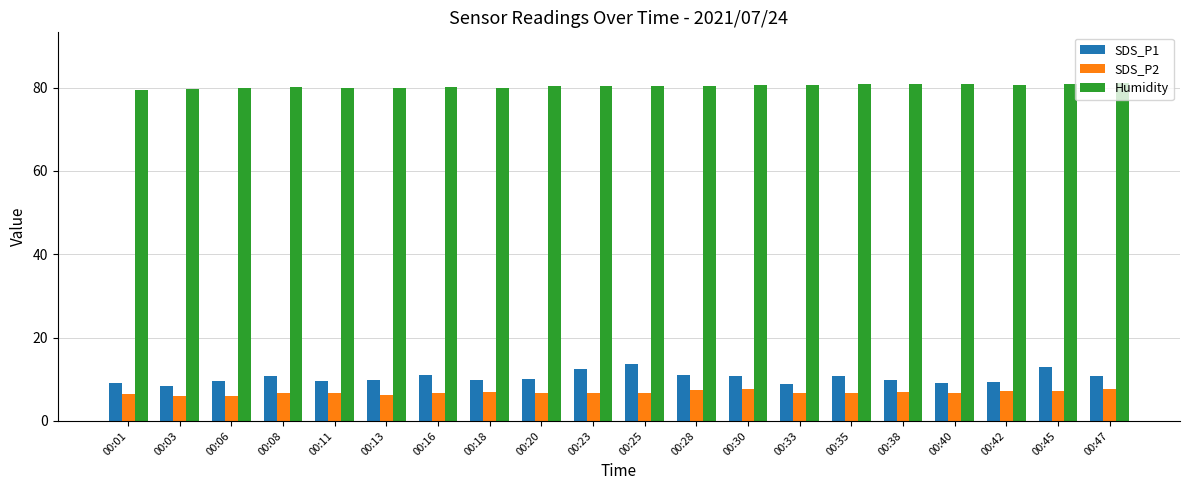

What is the sum of the SDS_P2 values at 00:38 and 00:06?

12.9